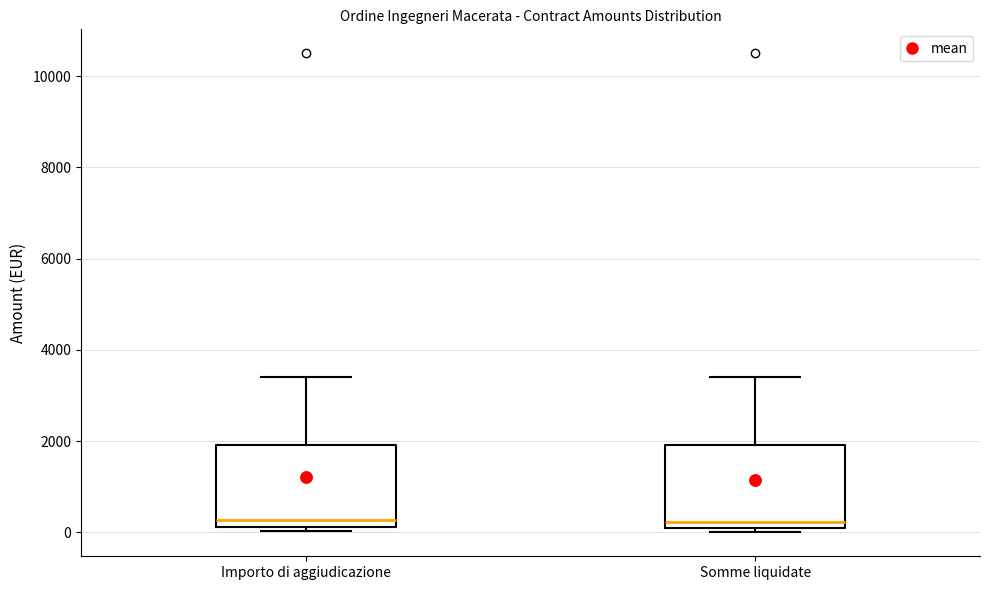

Reading left to right, transcribe this box plot: for each box, give where its median line is, the range the box spans, and where its two whiskers end, as read against the y-axis. The values are not printed on the chart, so give them approximately, as read against the axis.

Importo di aggiudicazione: median 200 (just above the box's lower edge), box 200 to 2000, whiskers 0 to 3400
Somme liquidate: median 200, box 0 to 2000, whiskers 0 (just below the box's lower edge) to 3400